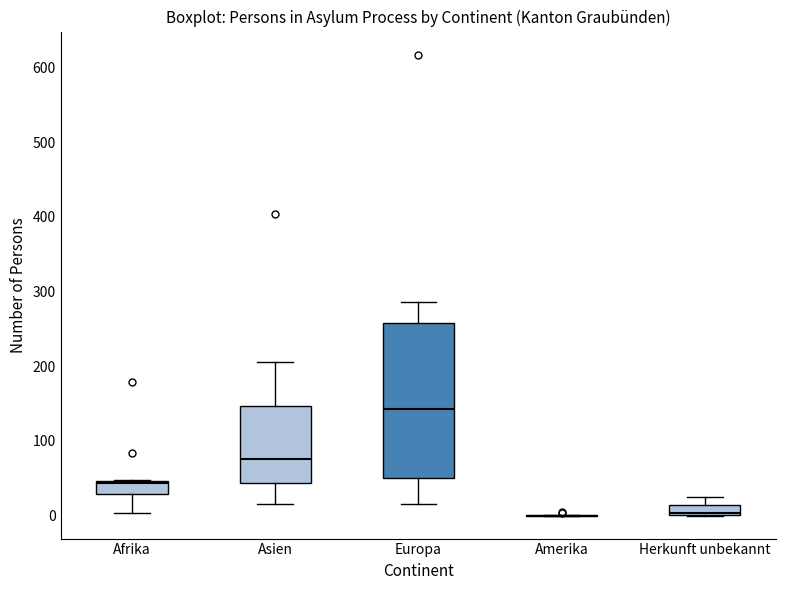

Where does the upper whisker of the box for Herkunft unbekannt end on the y-axis? The values are not printed on the chart, so give them approximately, as read against the axis.

30